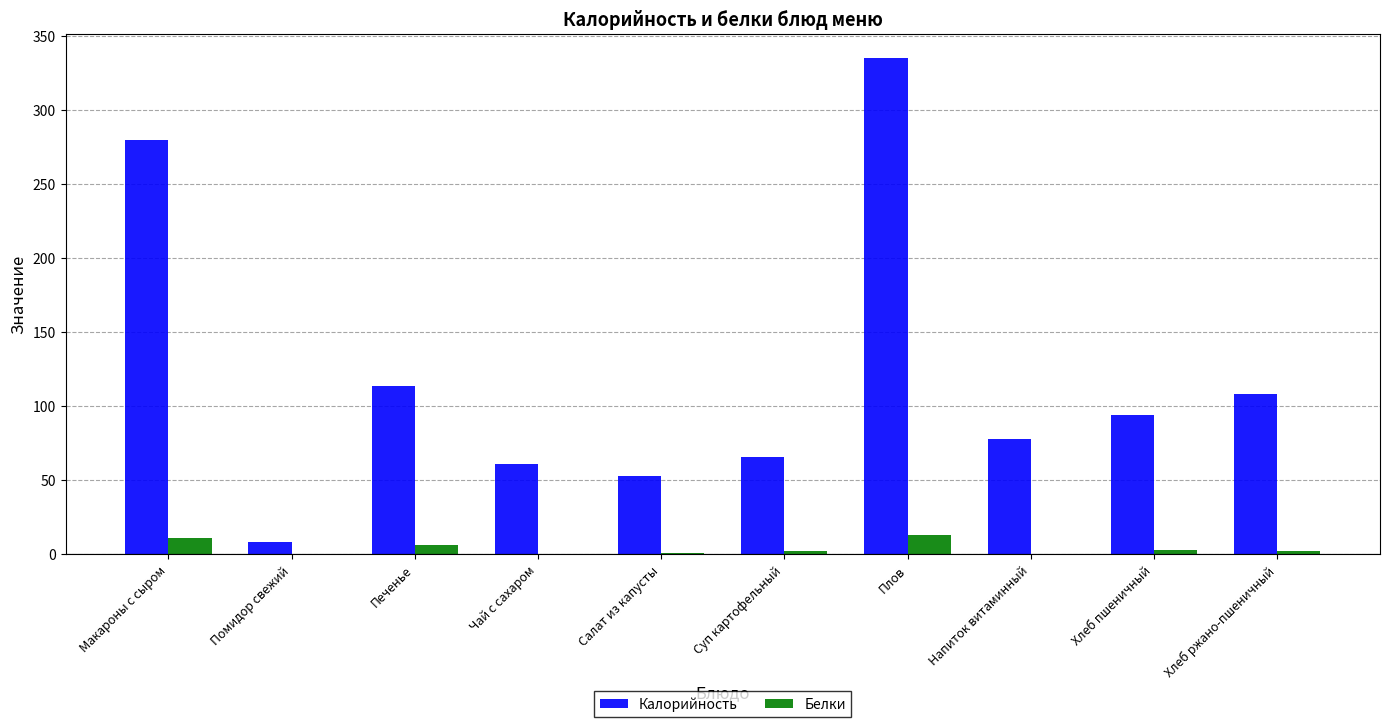

Which series changed the most between Печенье and Салат из капусты?

Калорийность